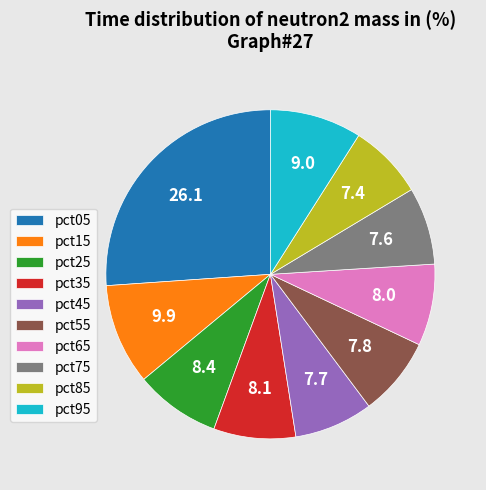

Is pct25 the majority of the pie?

No